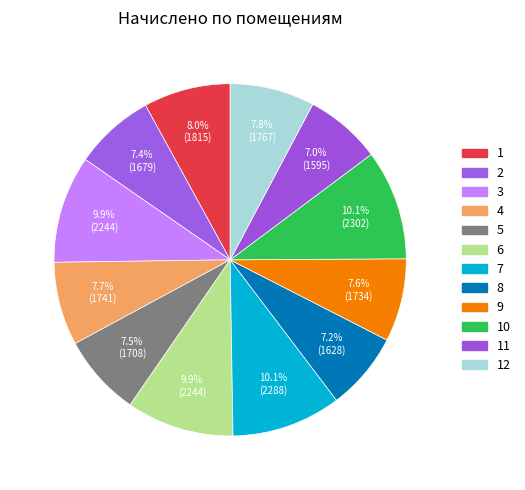

To the nearest percent, what is the average slice percentage?

8%